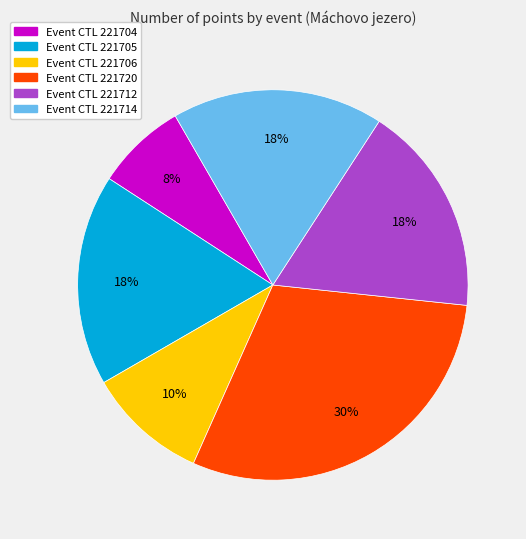

Is there a majority slice in this chart?

No